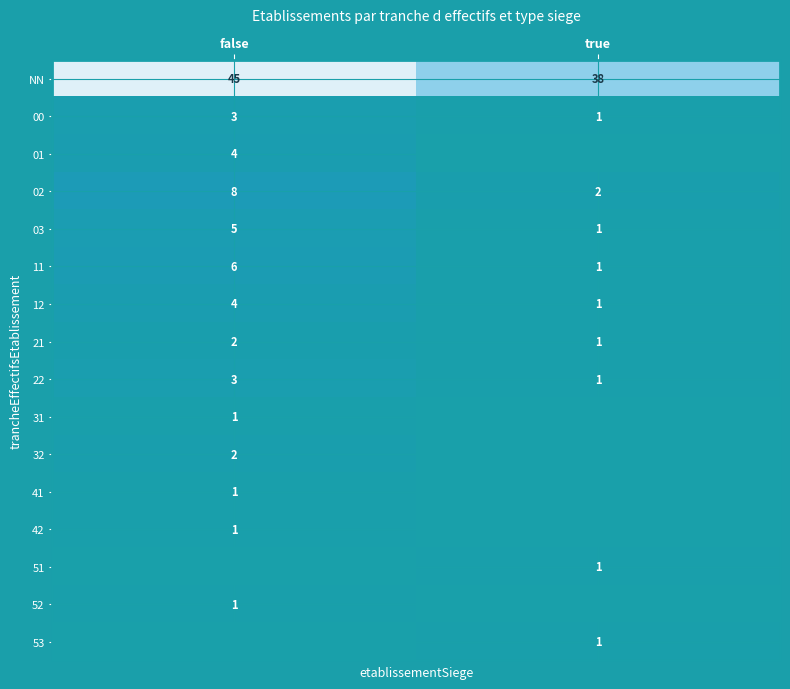

Which category has the highest value in the 22 series?

false